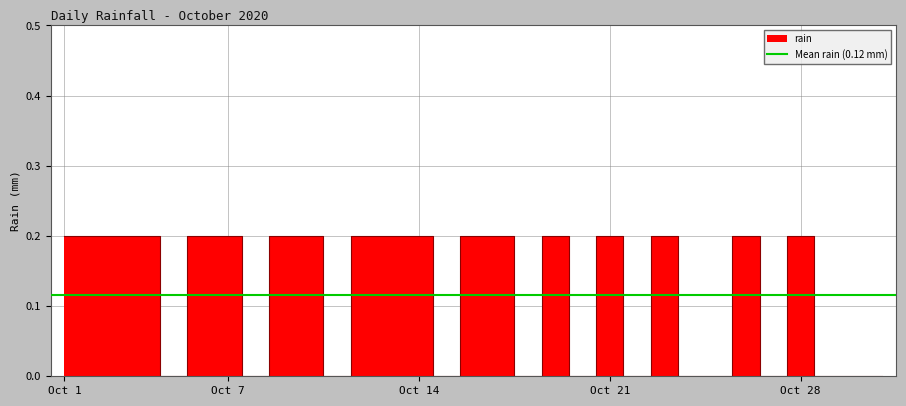

At which label is the value closest to 0?

2020-10-05